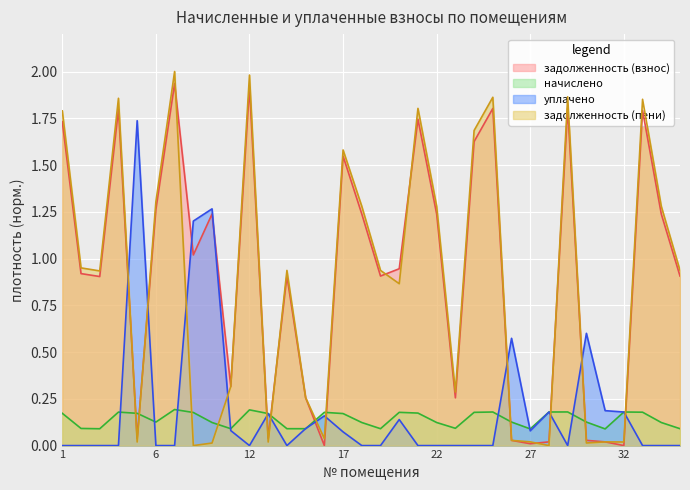

Rank the series at 30 from lowest to highest value.

задолженность (пени), задолженность (взнос), начислено, уплачено